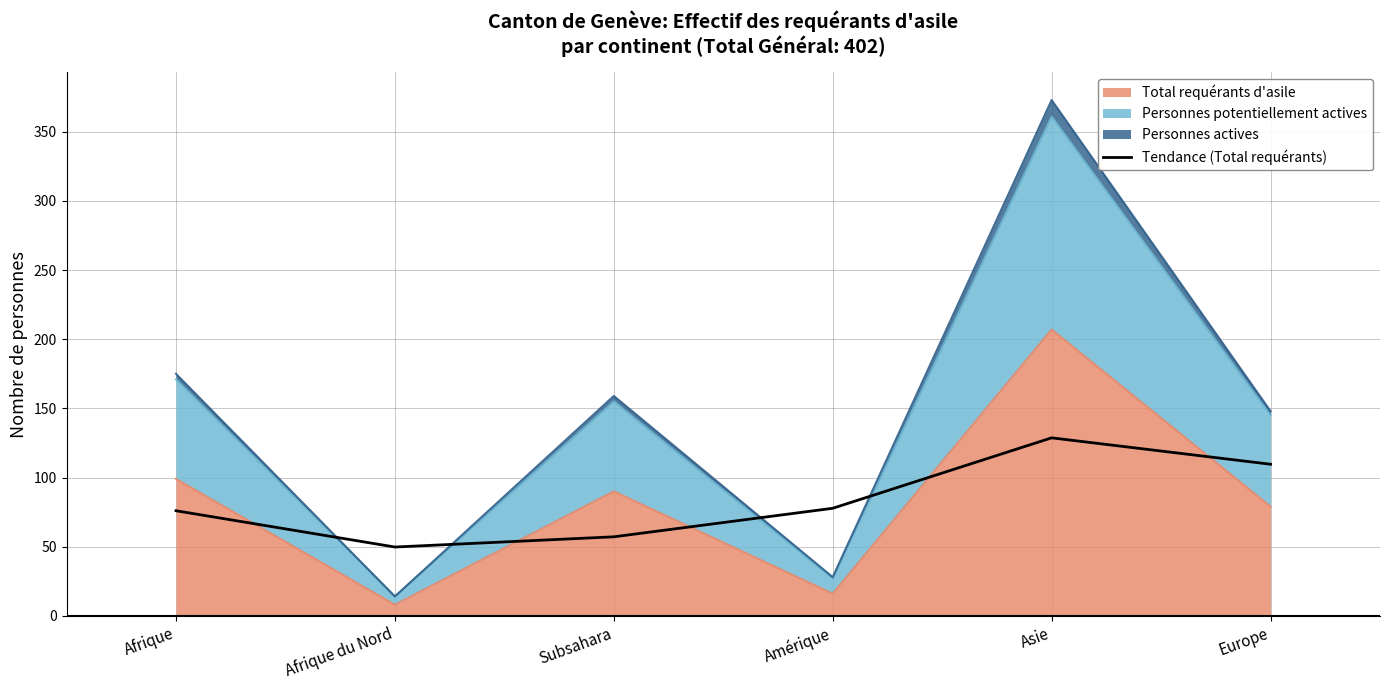

Which category has the lowest value across all series?

Afrique du Nord